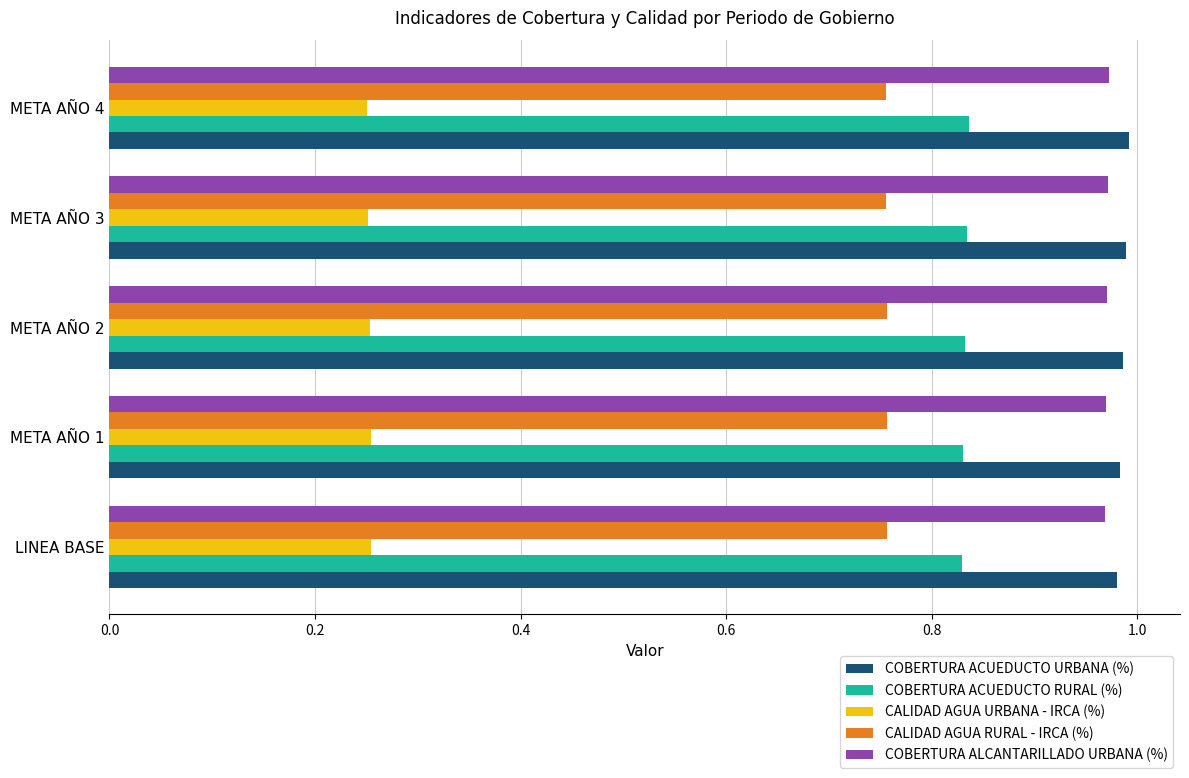

The value of COBERTURA ALCANTARILLADO URBANA (%) at META AÑO 3 is 1.0. True or false?

True